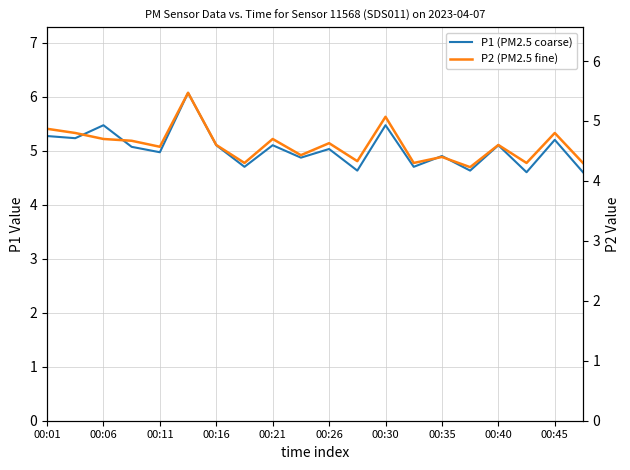

Which series has the widest spread of values?

P1 (PM2.5 coarse)